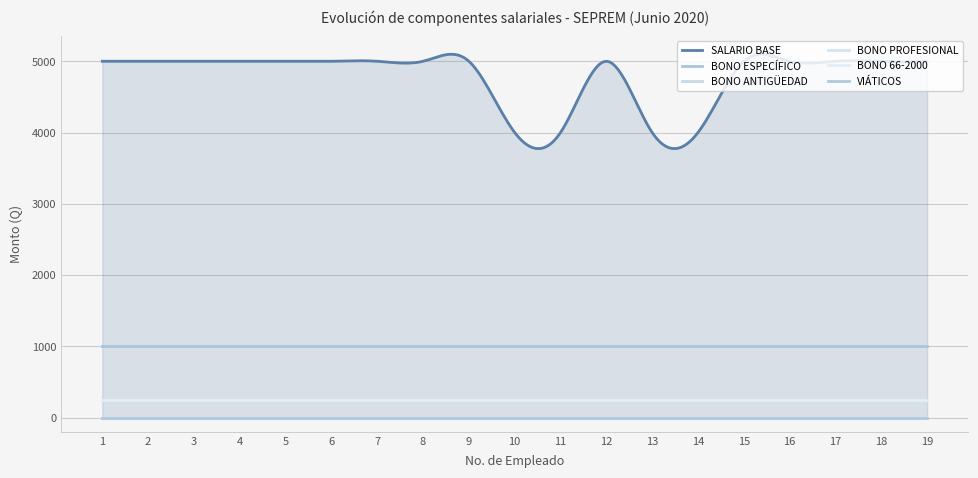

Where is BONO ANTIGÜEDAD nearest to the value 0?

1